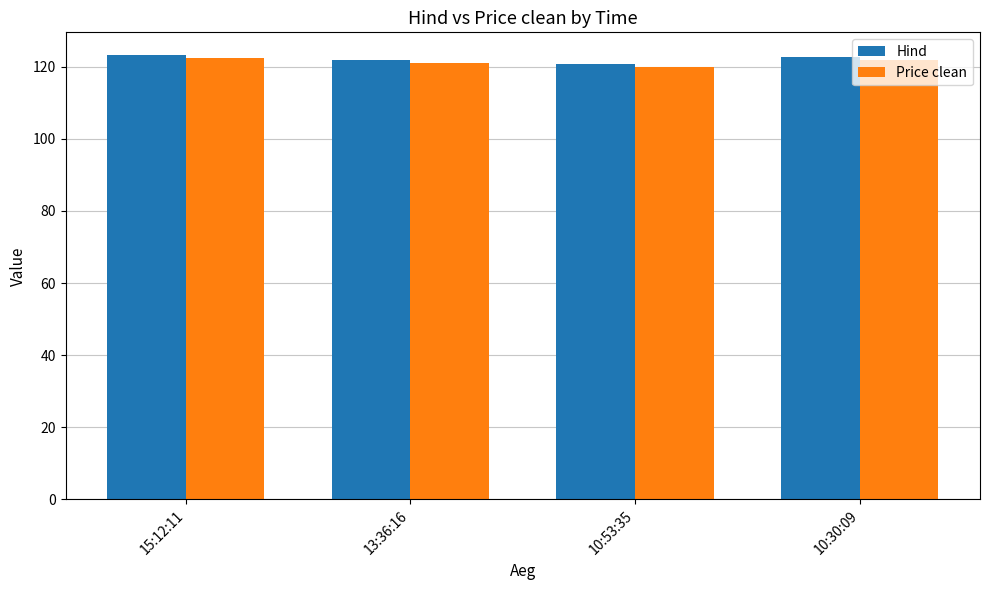

How many bars are there in total?

8